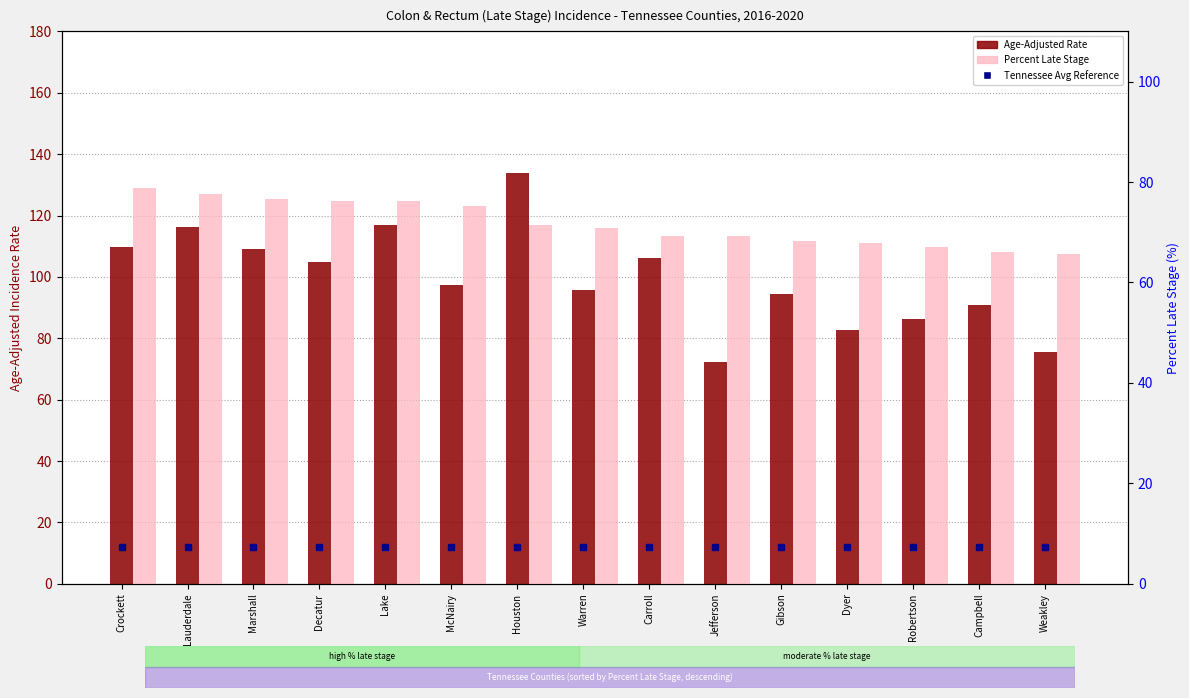

What is the sum of all Age-Adjusted Rate values?

1491.8